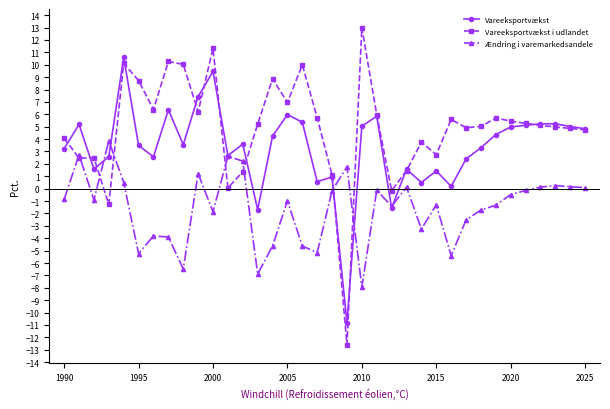

What is the highest value of the Vareeksportvækst i udlandet series?

13.0